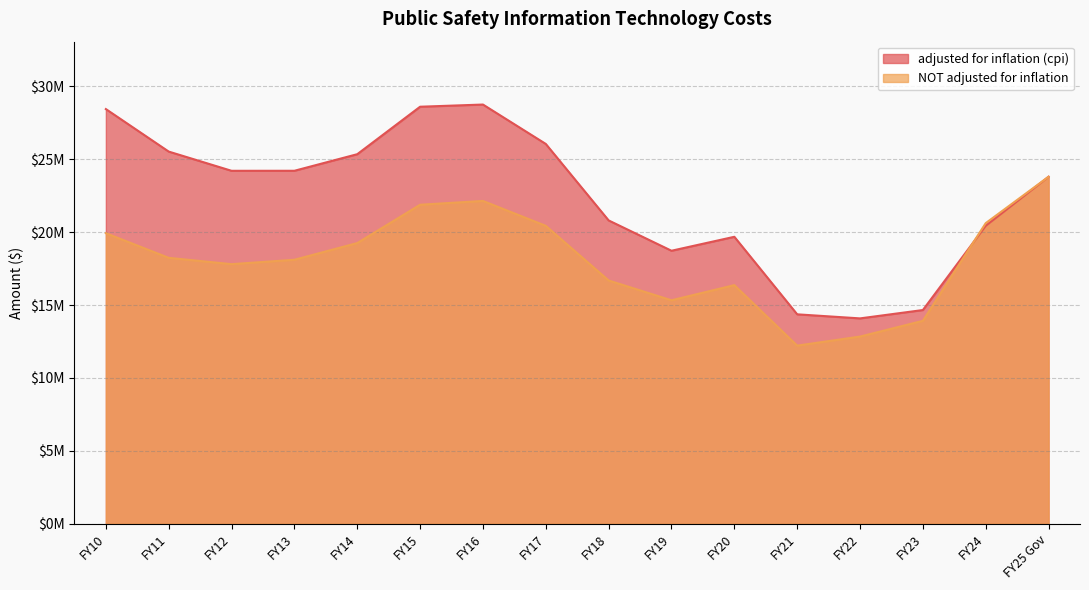

How many values in the NOT adjusted for inflation series exceed 18237757?

7